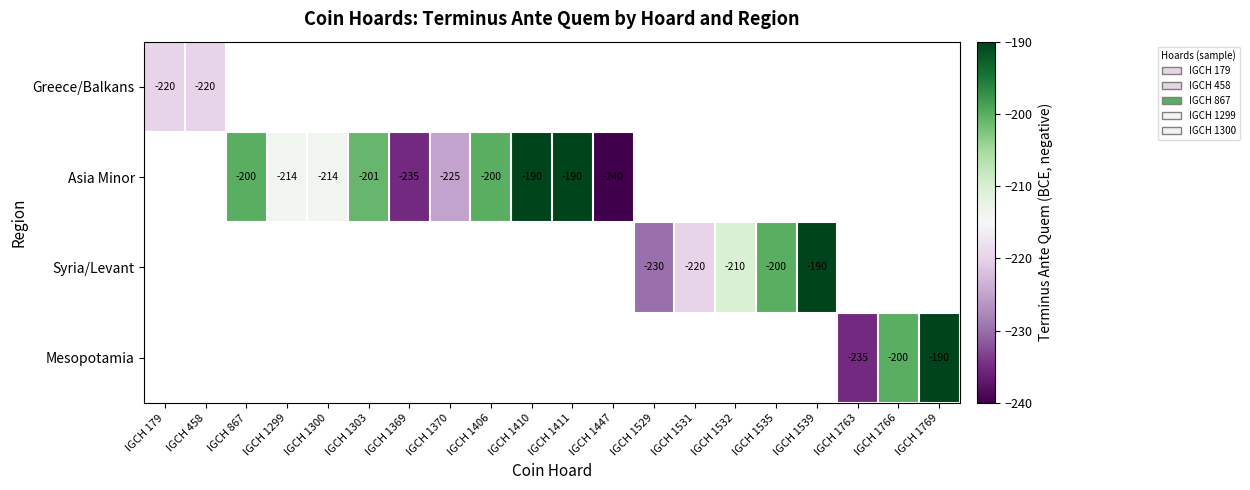

Count the number of categories in the chart.

20